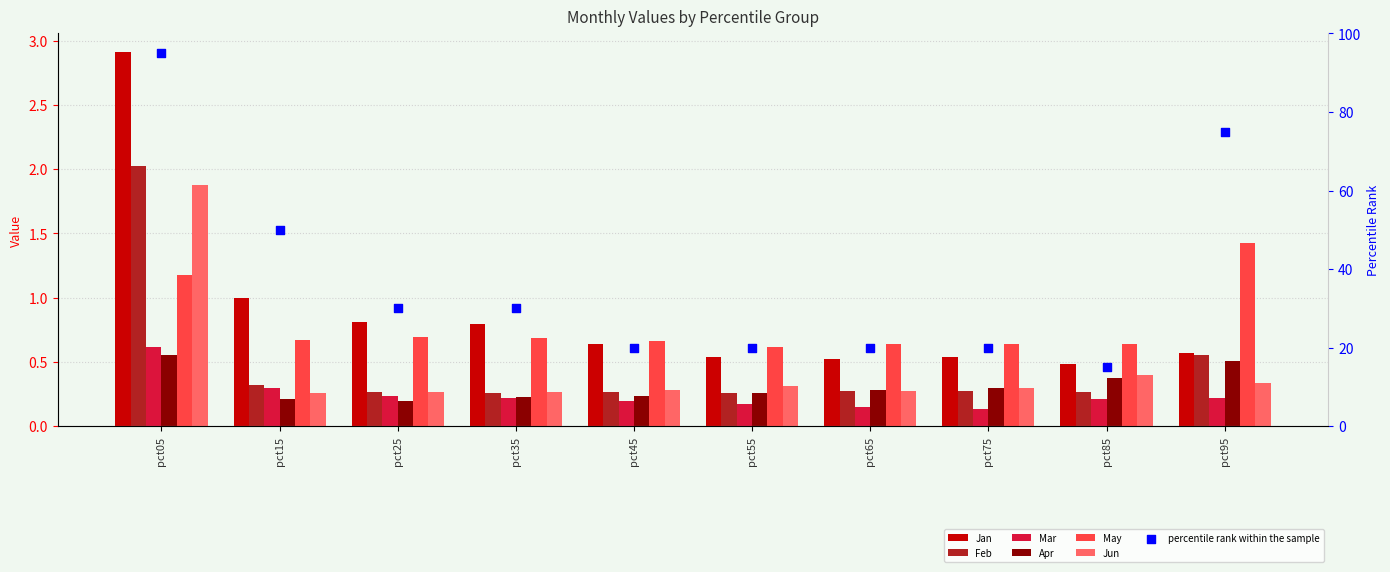

At which category is the sum across all series the highest?

pct05